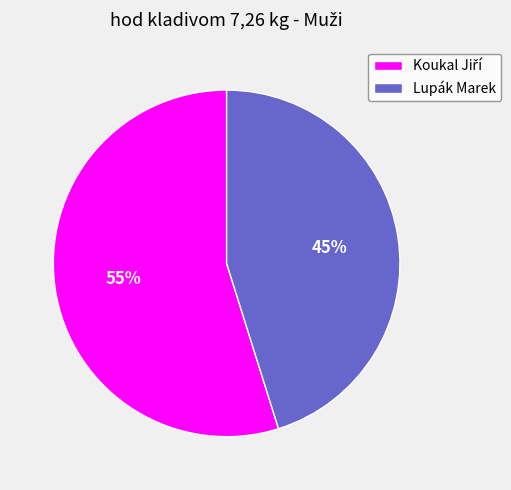

The Lupák Marek slice represents 45% of the pie. True or false?

True